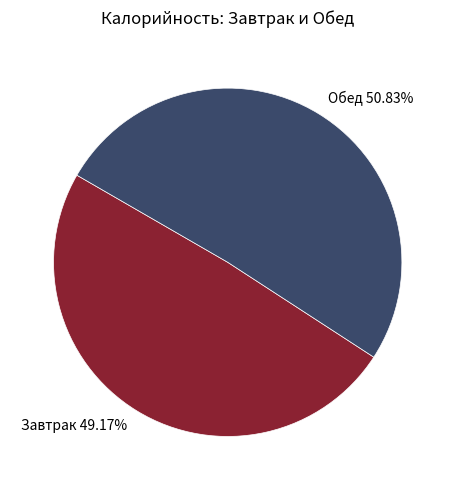

What is the majority slice?

Обед 50.83%